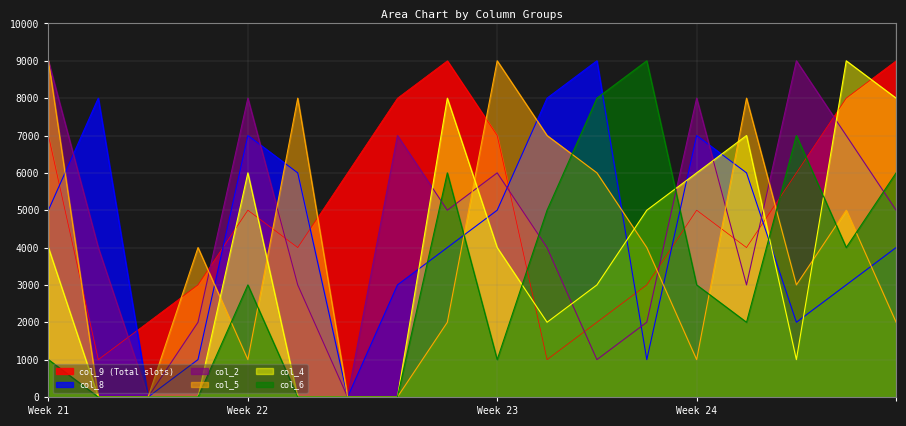

What is the sum of all col_5 values?

69000